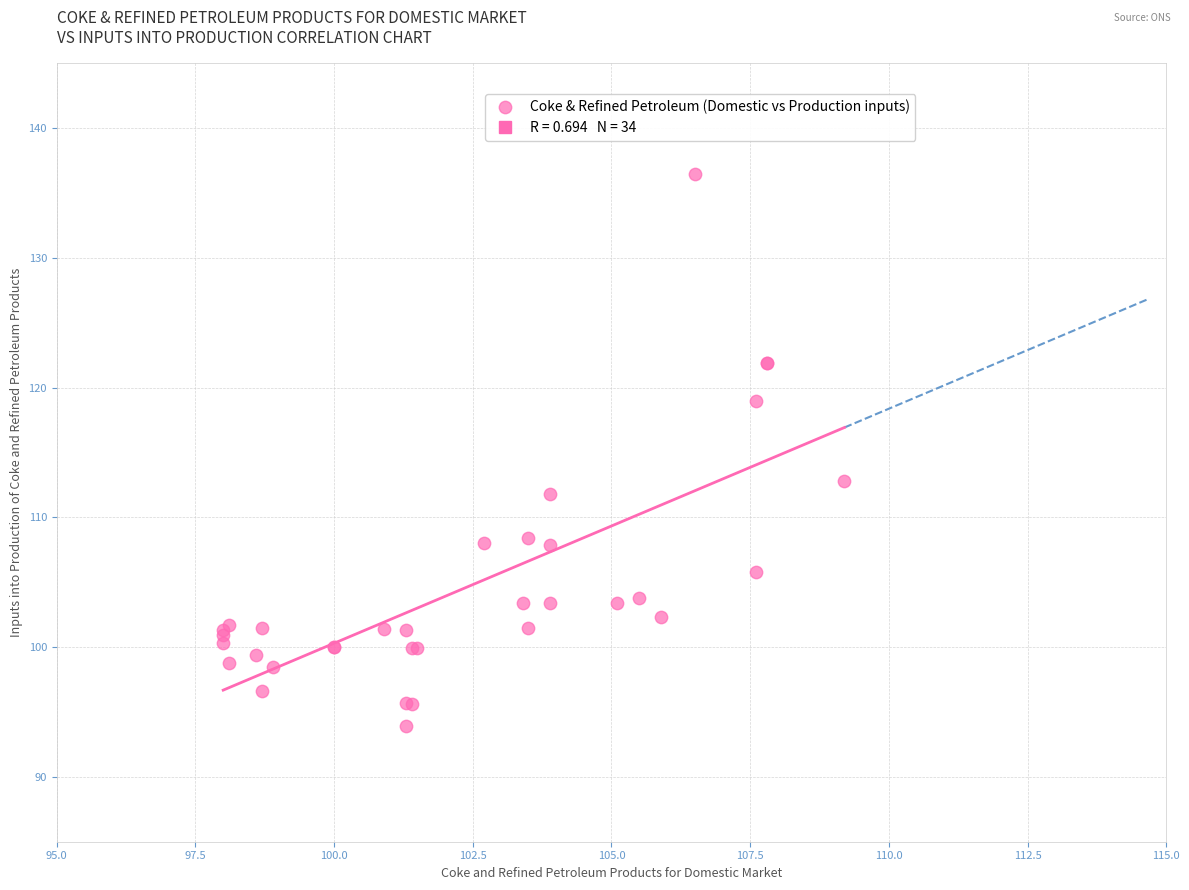

What Y value in the scatter plot is closest to 115?

112.8